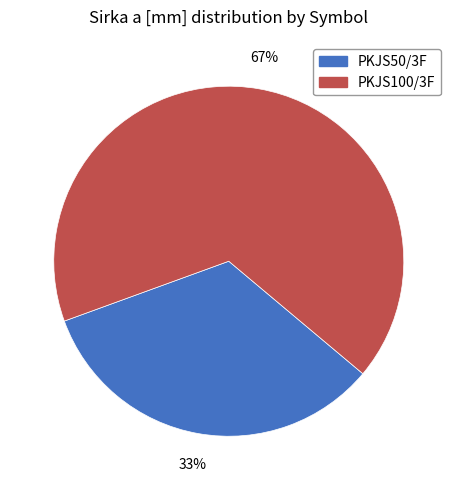

How many slices are in this pie chart?

2